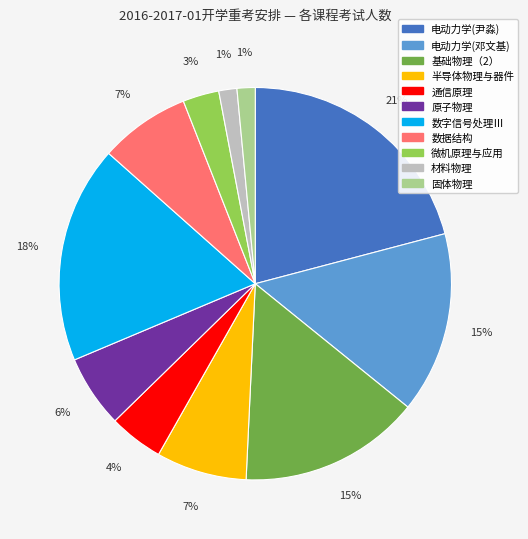

How many slices are in this pie chart?

11